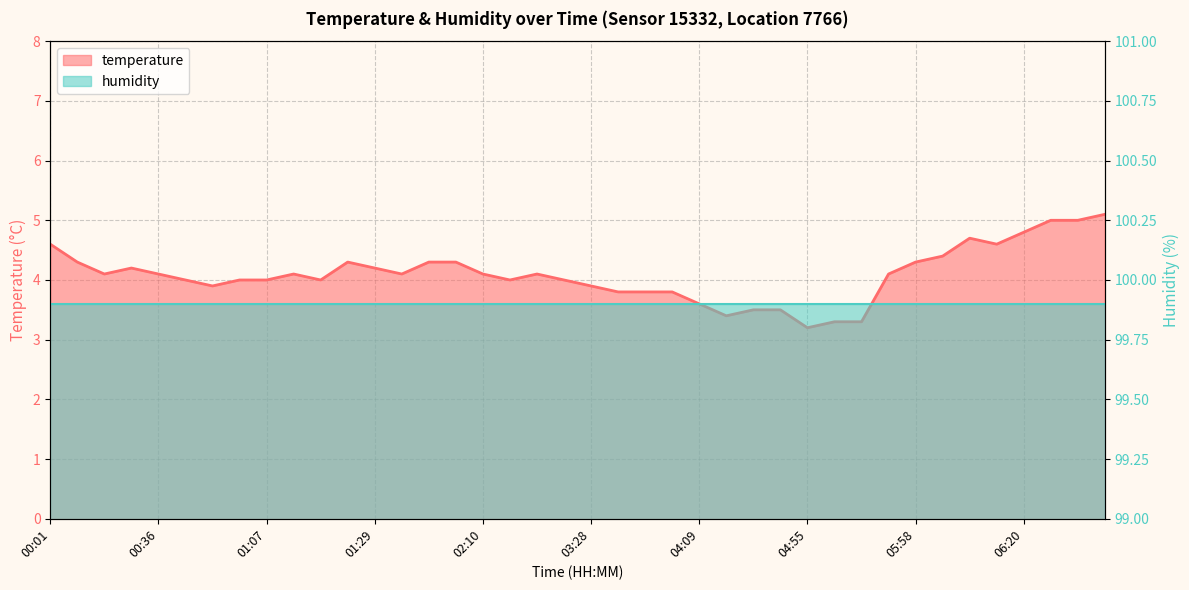

Which label corresponds to the largest value in the chart?

06:32